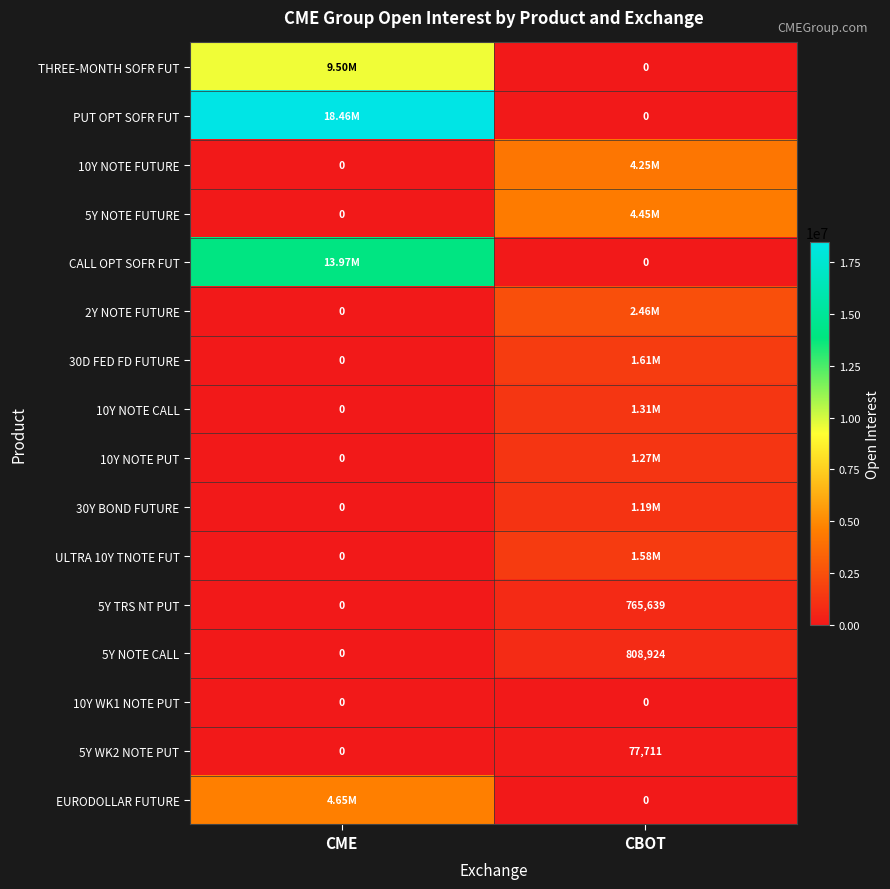

What is the difference between the 5Y TRS NT PUT values at CME and CBOT?

765639